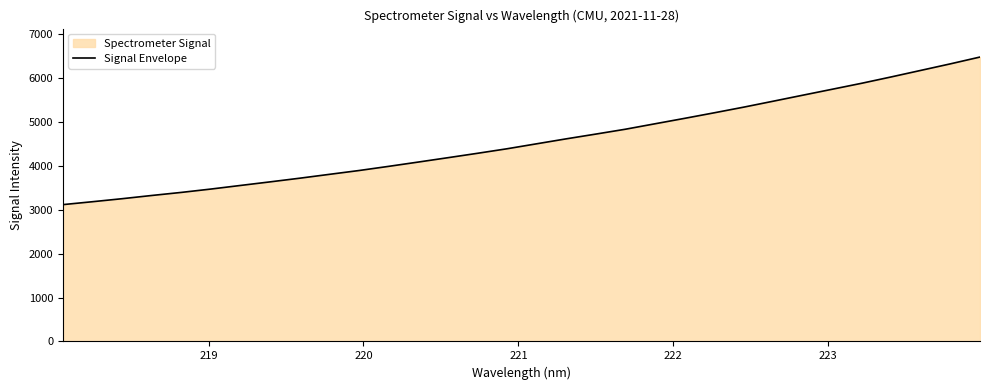

What is the smallest value displayed?

3114.4